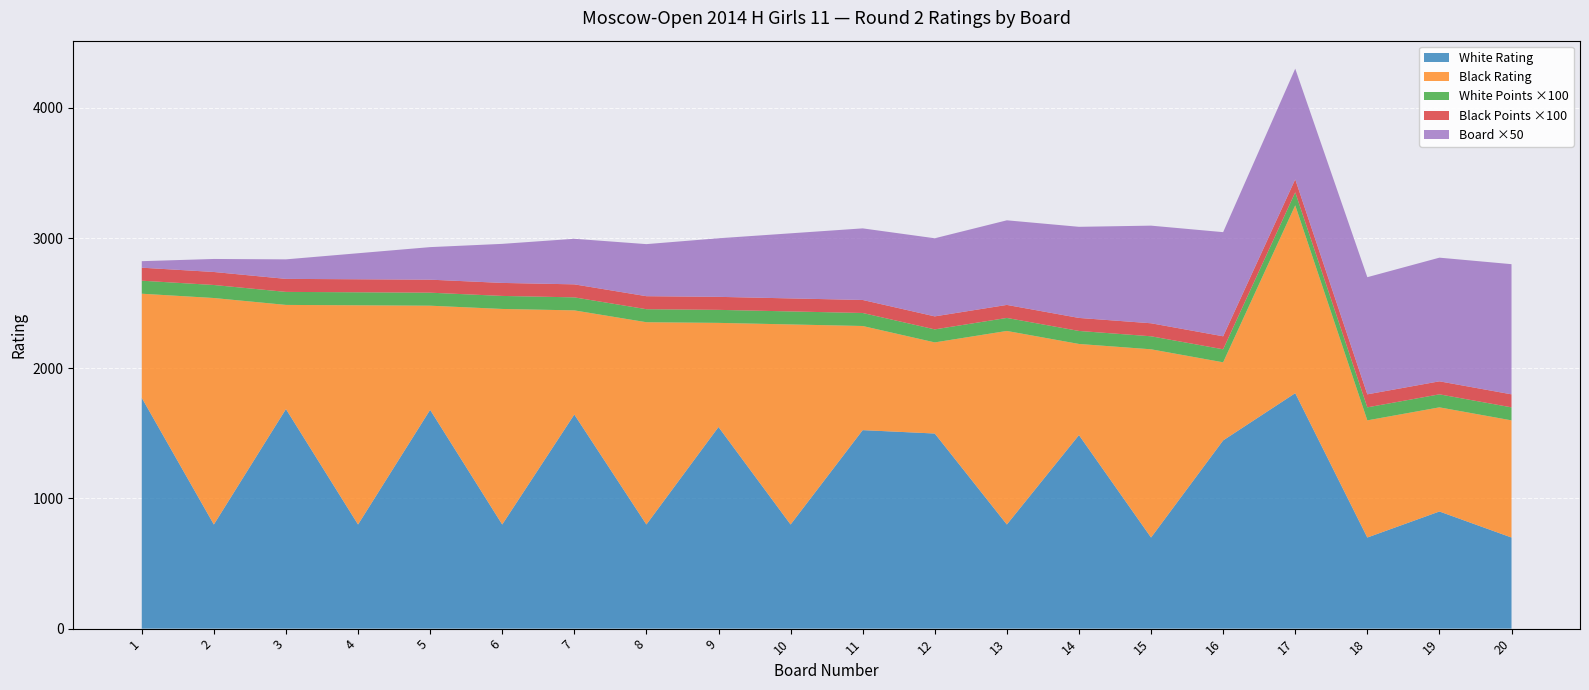

Reading left to right, transcribe all the data shown in this chart.

Voskresenskaya Marta: 1=1773	2=800	3=1687	4=800	5=1681	6=800	7=1645	8=800	9=1549	10=800	11=1525	12=1499	13=800	14=1487	15=700	16=1446	17=1809	18=700	19=900	20=700
Krasivskaya Viktoria: 1=800	2=1740	3=800	4=1684	5=800	6=1656	7=800	8=1554	9=800	10=1537	11=800	12=700	13=1487	14=700	15=1446	16=600	17=1443	18=900	19=800	20=900
Points_White: 1=1	2=1	3=1	4=1	5=1	6=1	7=1	8=1	9=1	10=1	11=1	12=1	13=1	14=1	15=1	16=1	17=1	18=1	19=1	20=1
Points_Black: 1=1	2=1	3=1	4=1	5=1	6=1	7=1	8=1	9=1	10=1	11=1	12=1	13=1	14=1	15=1	16=1	17=1	18=1	19=1	20=1
Board: 1=1	2=2	3=3	4=4	5=5	6=6	7=7	8=8	9=9	10=10	11=11	12=12	13=13	14=14	15=15	16=16	17=17	18=18	19=19	20=20